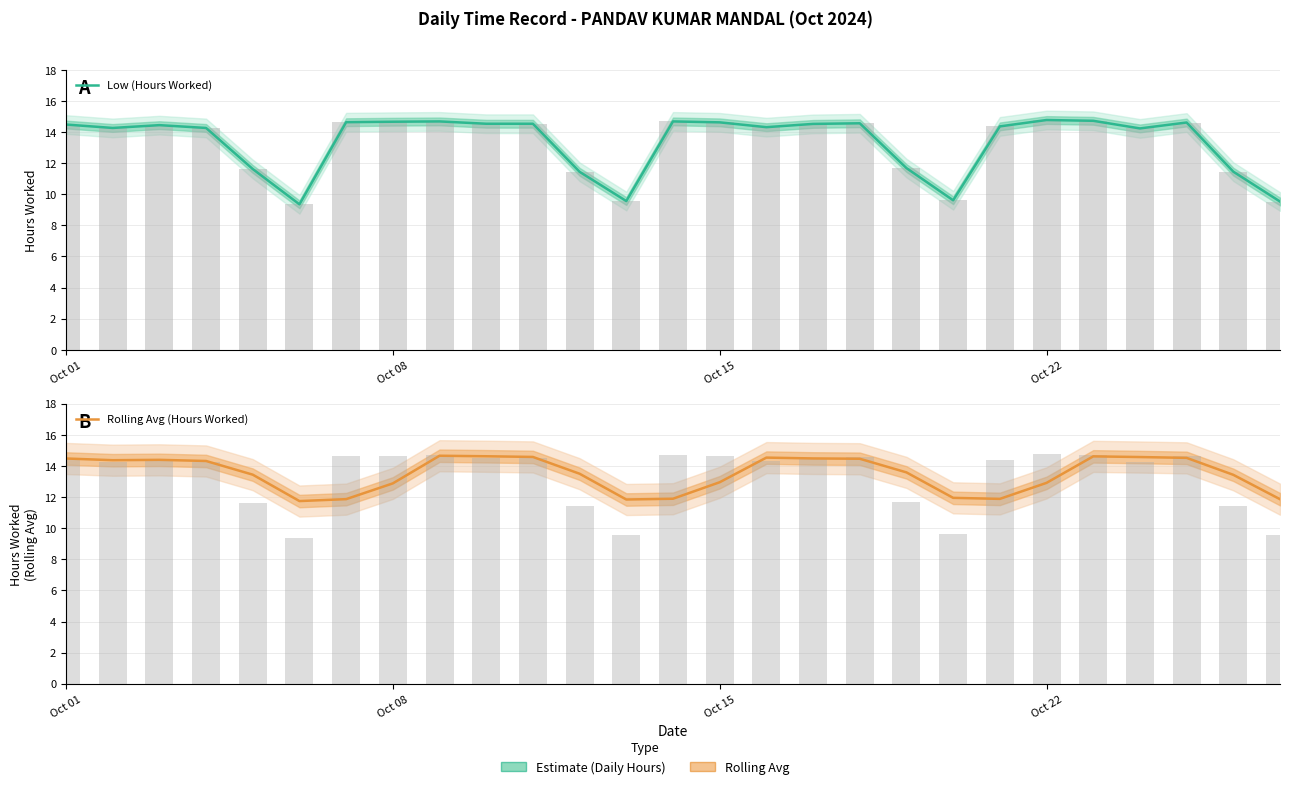

Reading left to right, extract all data points from this chart.

Low (Hours Worked): 14.5	14.3	14.4	14.3	11.6	9.3	14.6	14.7	14.7	14.5	14.5	11.4	9.6	14.7	14.6	14.3	14.5	14.6	11.7	9.6	14.4	14.8	14.7	14.2	14.6	11.4	9.5
Rolling Avg (Hours Worked): 14.5	14.4	14.4	14.3	13.4	11.7	11.9	12.9	14.7	14.6	14.6	13.5	11.8	11.9	13.0	14.5	14.5	14.5	13.6	12.0	11.9	12.9	14.6	14.6	14.5	13.4	11.9